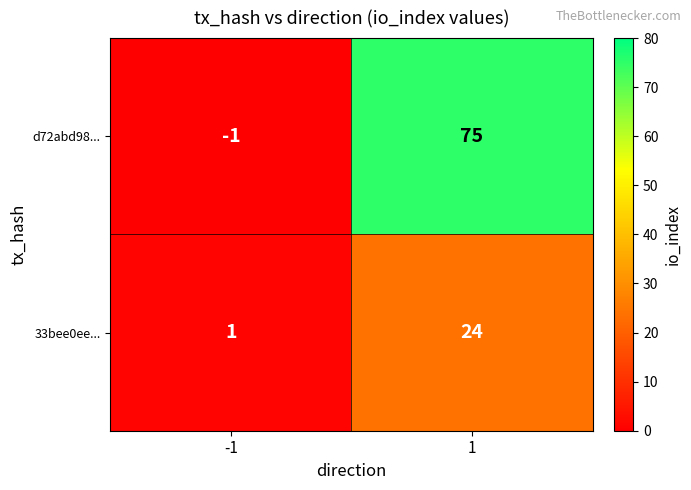

What is the greatest value displayed?

75